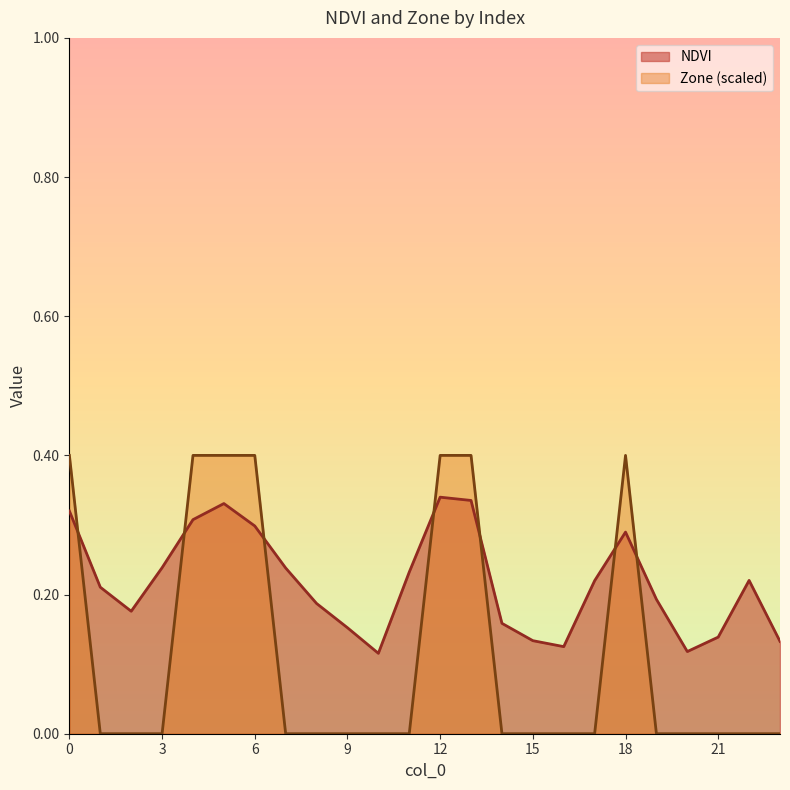

The NDVI series shows 0.4 at 7. True or false?

False